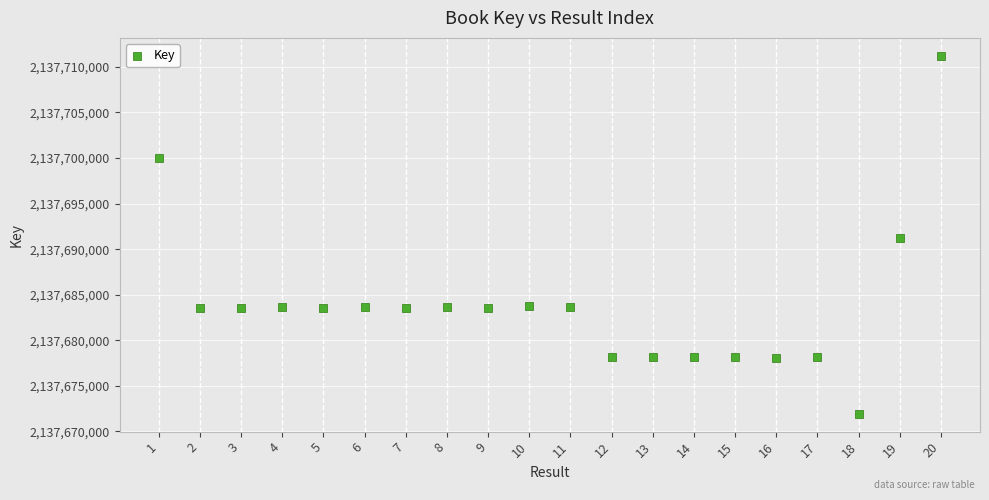

What is the range of X values (max minus min)?

19